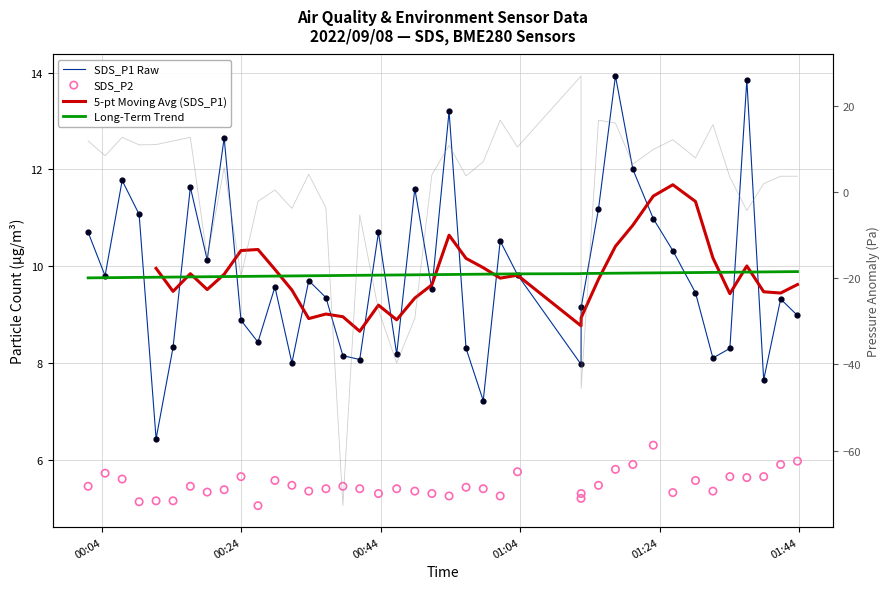

Which series has the largest Y range (max minus min)?

SDS_P1 Raw